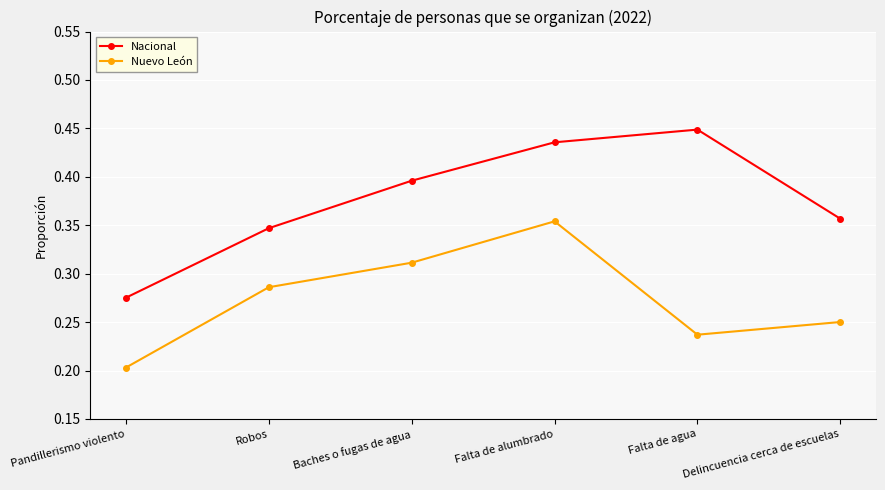

Where is Nacional nearest to the value 0?

Pandillerismo violento